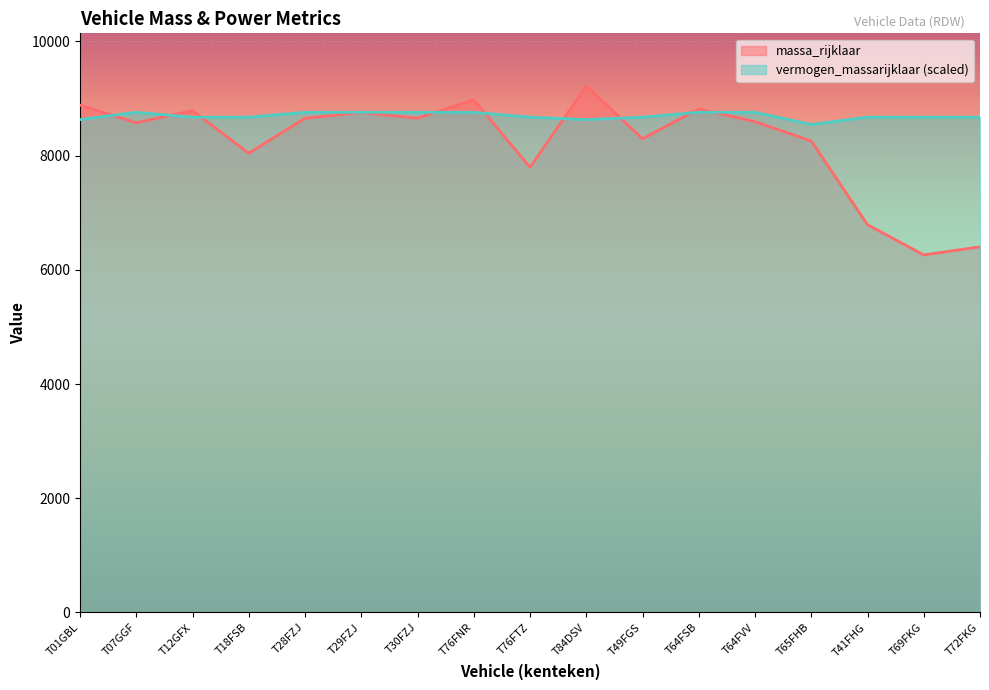

What is the difference between the highest and lowest values at T76FTZ?

877.5